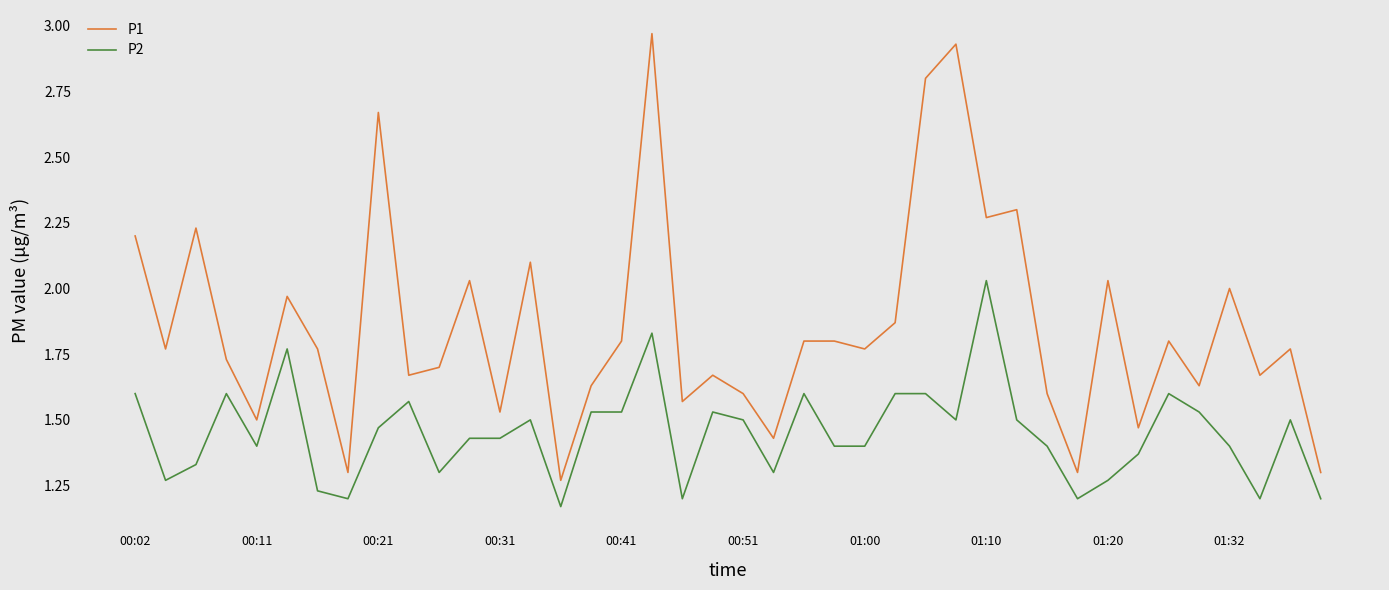

True or false: P2 and P1 cross at least once.

False